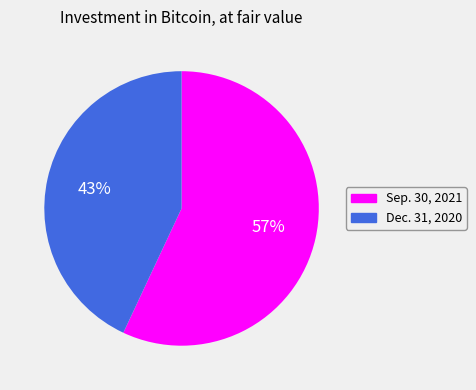

Rank the categories by value from highest to lowest.

Sep. 30, 2021, Dec. 31, 2020